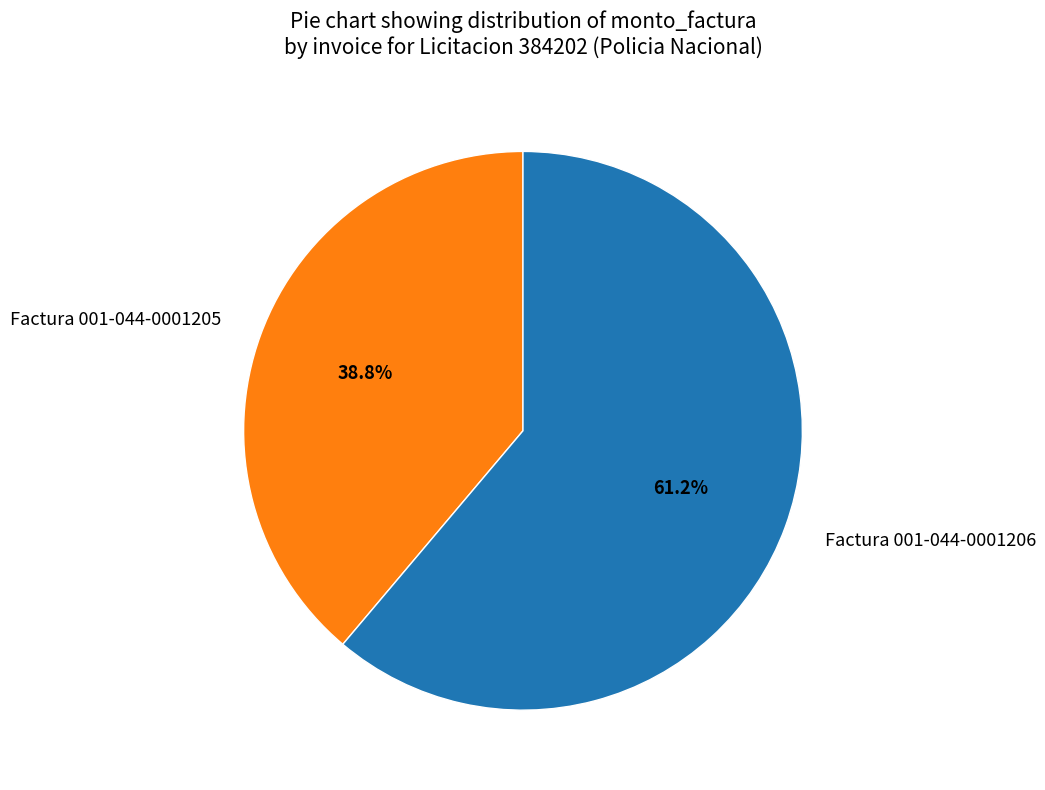

To the nearest percent, what percentage of the pie is Factura 001-044-0001205?

39%